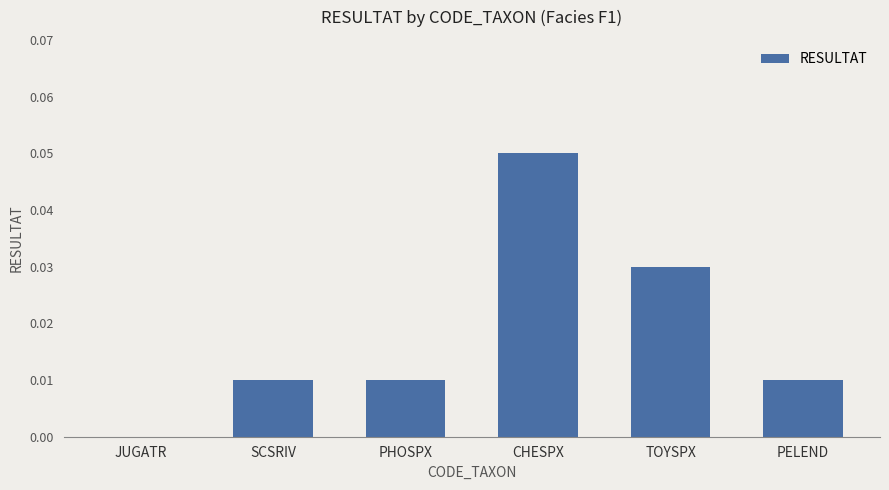

How many values are between 0 and 1?

6